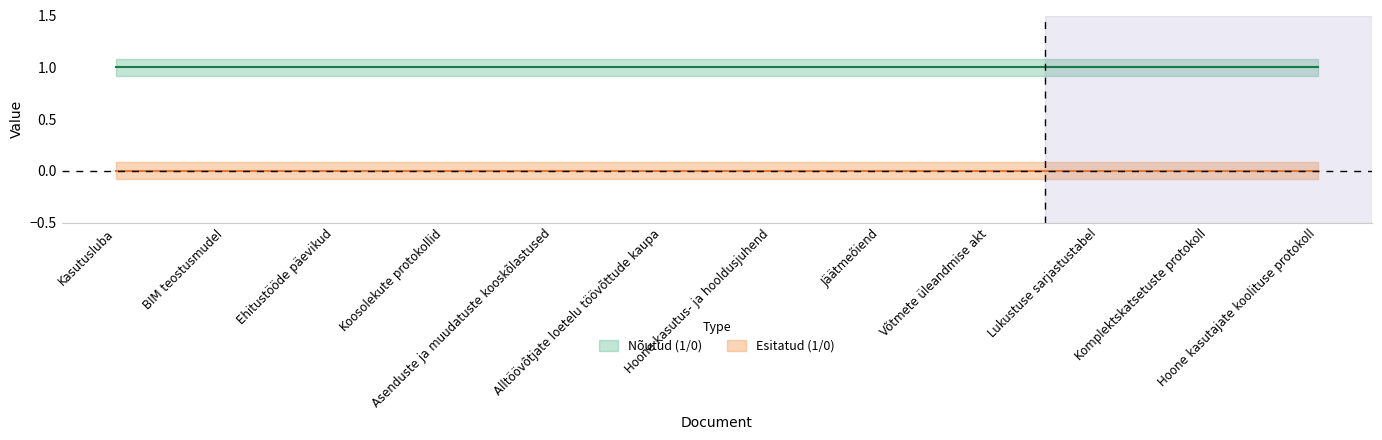

True or false: Nõutud (1/0) has more than 2 points higher than both neighbors.

False